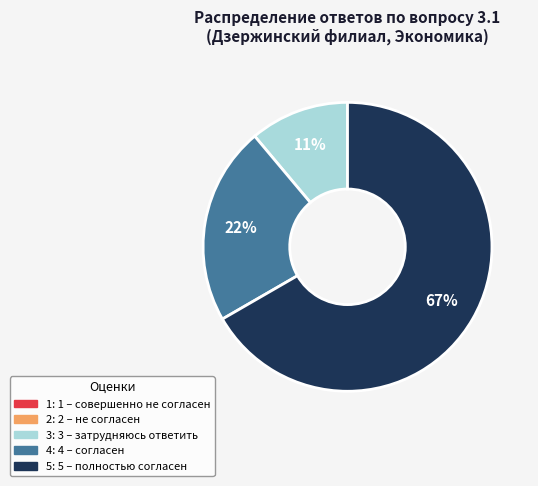

Count the number of slices in the pie.

3